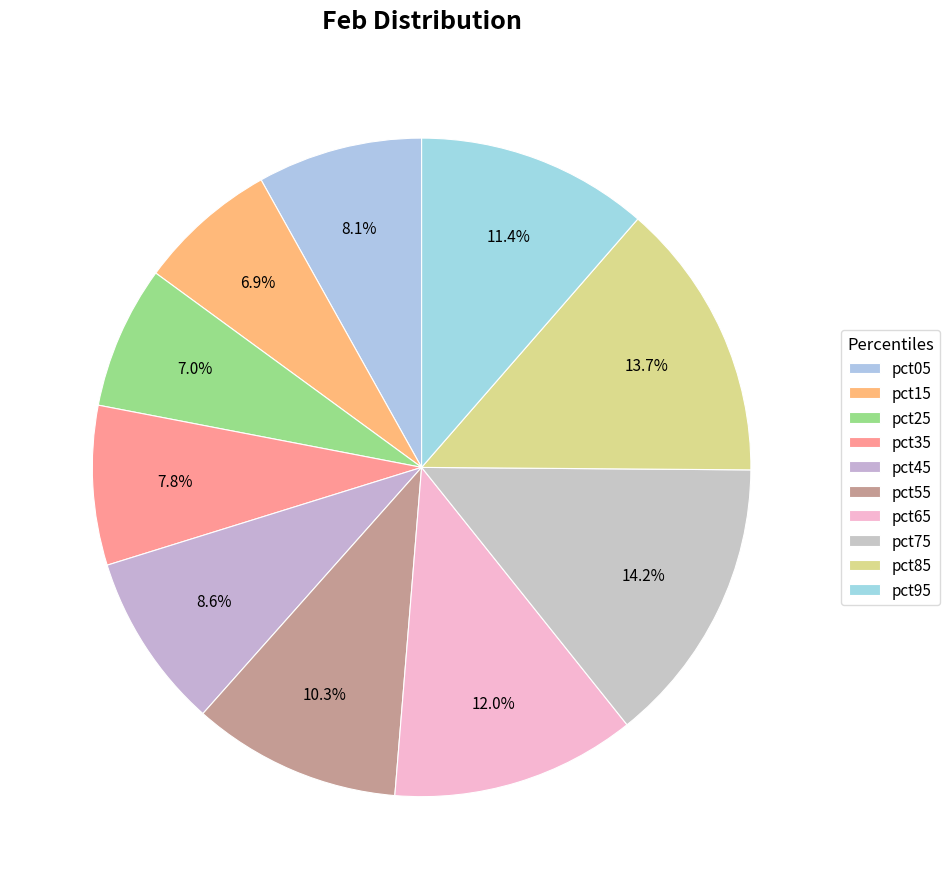

Rank the categories by value from highest to lowest.

pct75, pct85, pct65, pct95, pct55, pct45, pct05, pct35, pct25, pct15